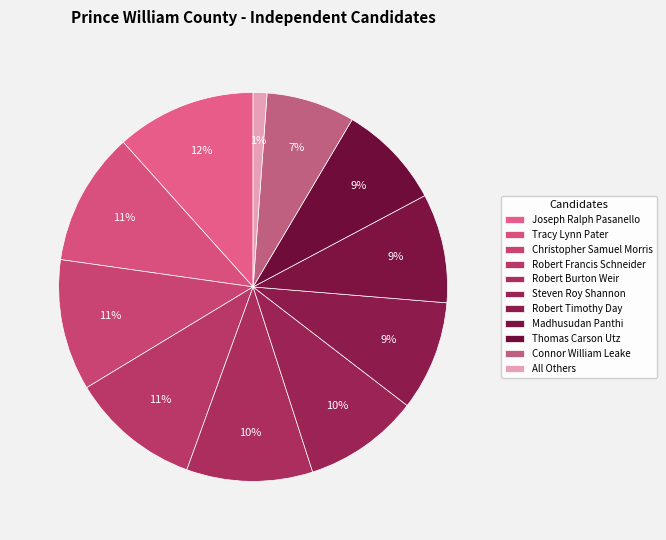

How much of the chart is everything except Robert Francis Schneider?

89.2%